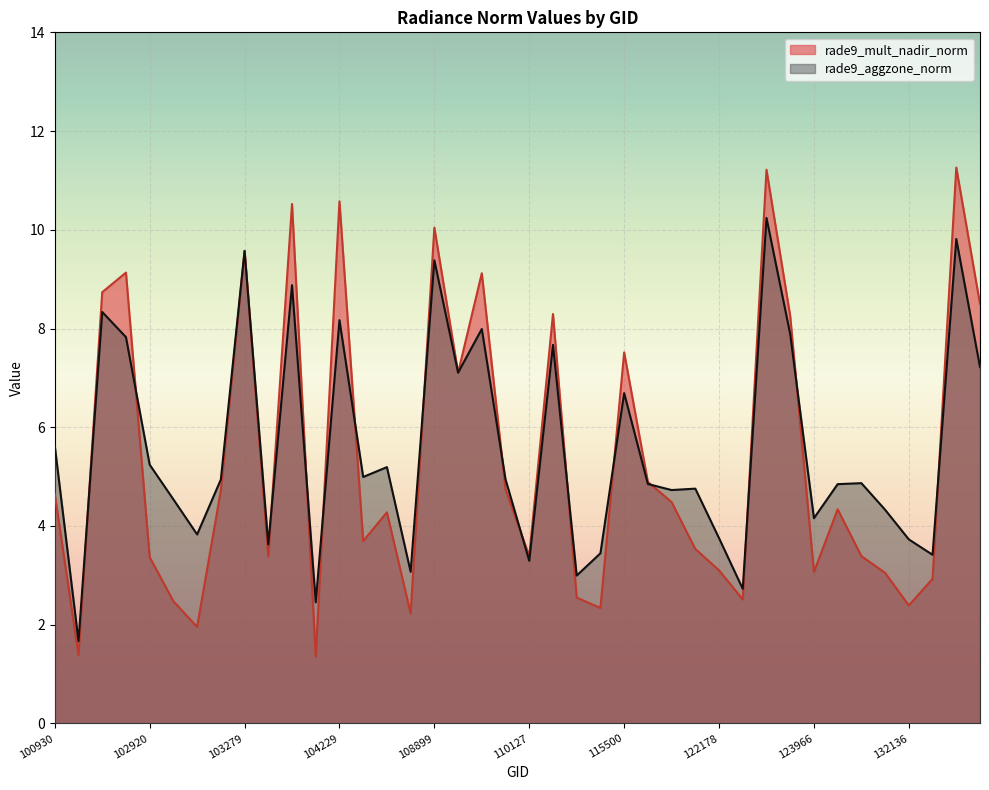

Reading right to left, transcribe all the data shown in this chart.

rade9_mult_nadir_norm: 8.5	11.3	2.9	2.4	3.0	3.4	4.3	3.1	8.3	11.2	2.5	3.1	3.5	4.5	4.9	7.5	2.3	2.5	8.3	3.4	4.7	9.1	7.1	10.0	2.2	4.3	3.7	10.6	1.4	10.5	3.4	9.6	4.7	2.0	2.5	3.4	9.1	8.7	1.4	4.6
rade9_aggzone_norm: 7.2	9.8	3.4	3.7	4.3	4.9	4.8	4.2	7.9	10.2	2.7	3.8	4.8	4.7	4.9	6.7	3.4	3.0	7.7	3.3	4.9	8.0	7.1	9.4	3.1	5.2	5.0	8.2	2.5	8.9	3.6	9.6	4.9	3.8	4.5	5.2	7.8	8.3	1.7	5.6